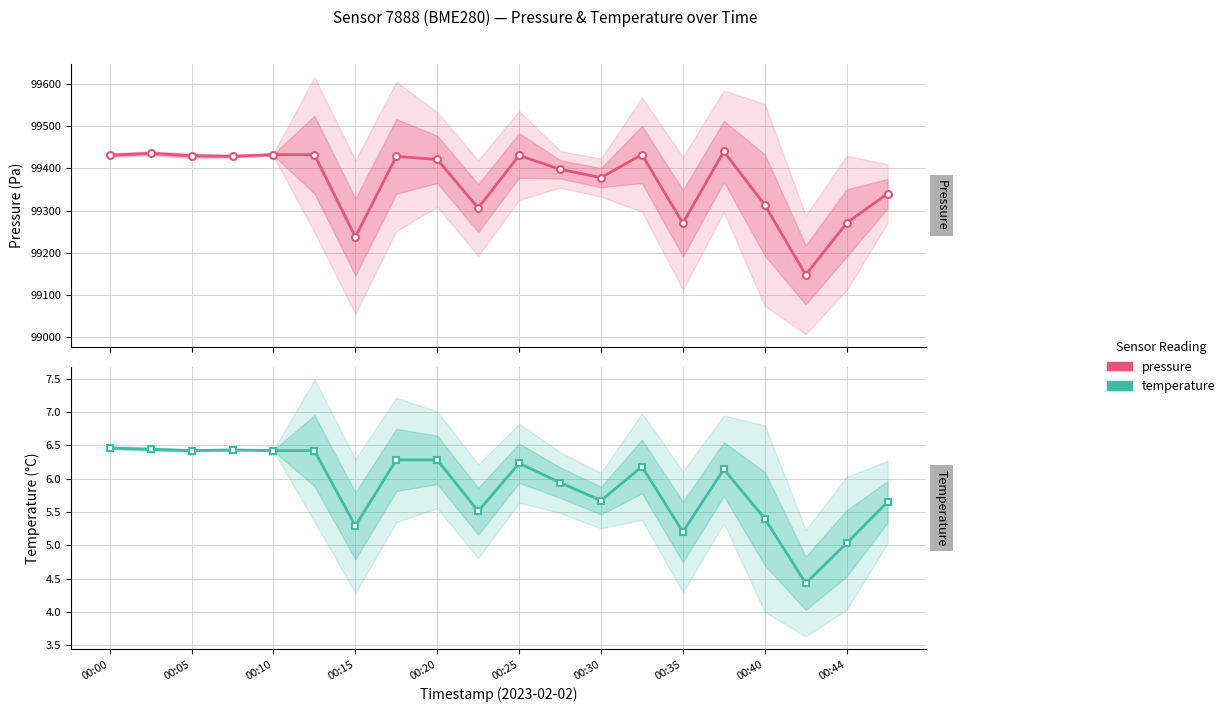

What is the difference between the highest and lowest values at 00:25?

99426.1